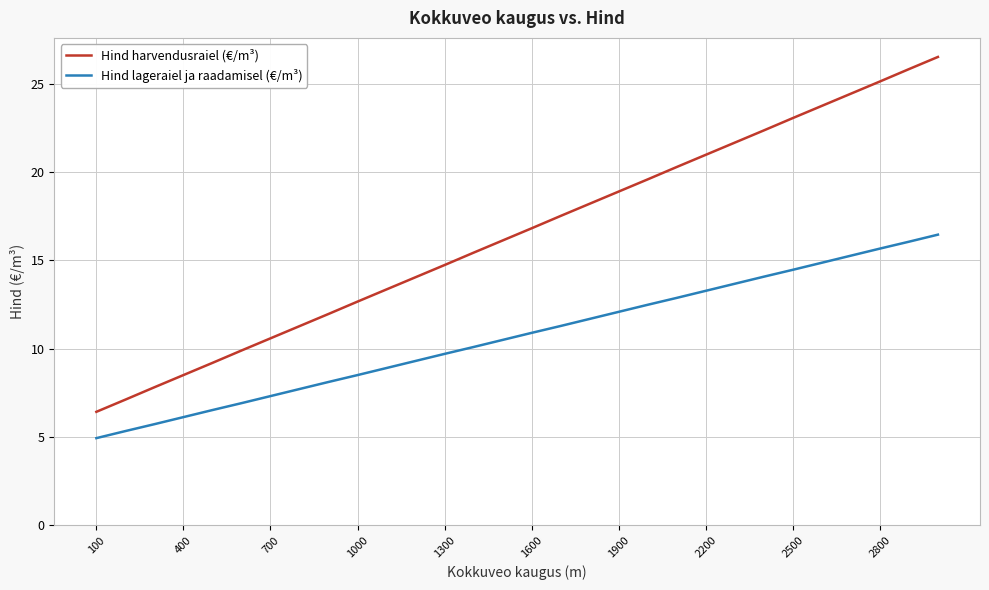

What is the difference between the maximum and minimum values in the Hind harvendusraiel (€/m³) series?

20.1